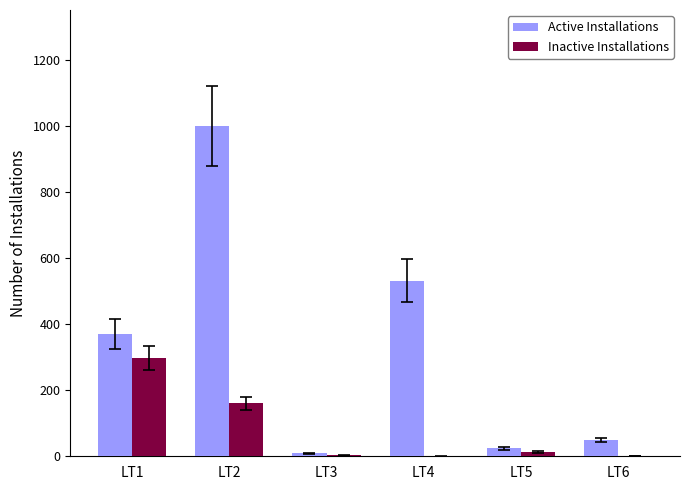

Which series has the largest range (max minus min)?

Active Installations